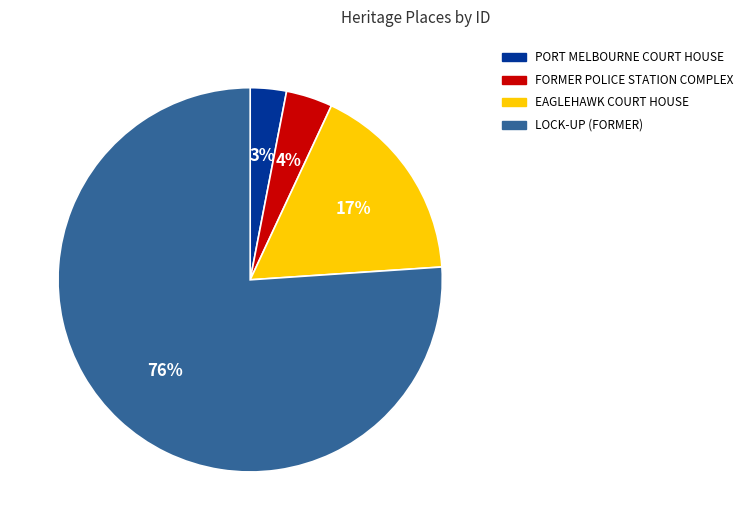

Is the sum of EAGLEHAWK COURT HOUSE and PORT MELBOURNE COURT HOUSE greater than half?

No